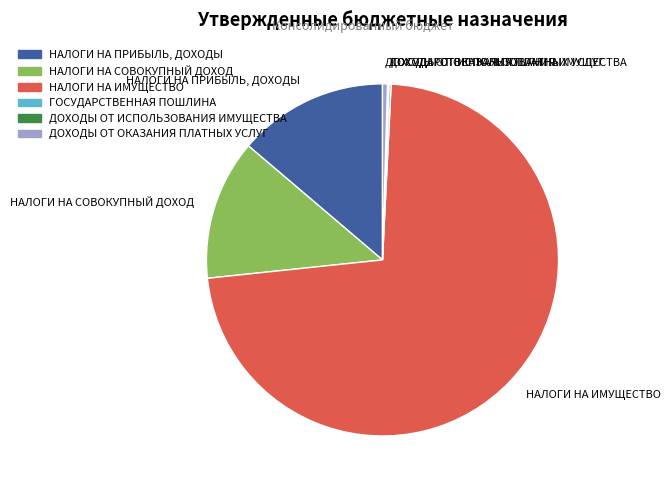

Which has a higher value, НАЛОГИ НА ПРИБЫЛЬ, ДОХОДЫ or НАЛОГИ НА ИМУЩЕСТВО?

НАЛОГИ НА ИМУЩЕСТВО